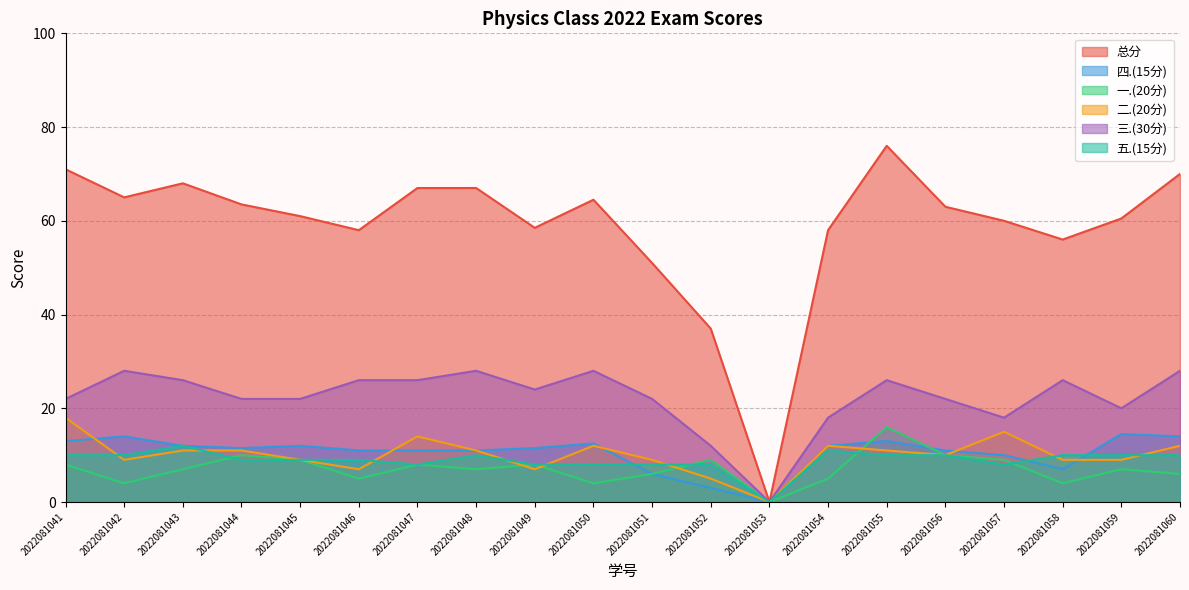

At how many categories does at least one series exceed 35?

19